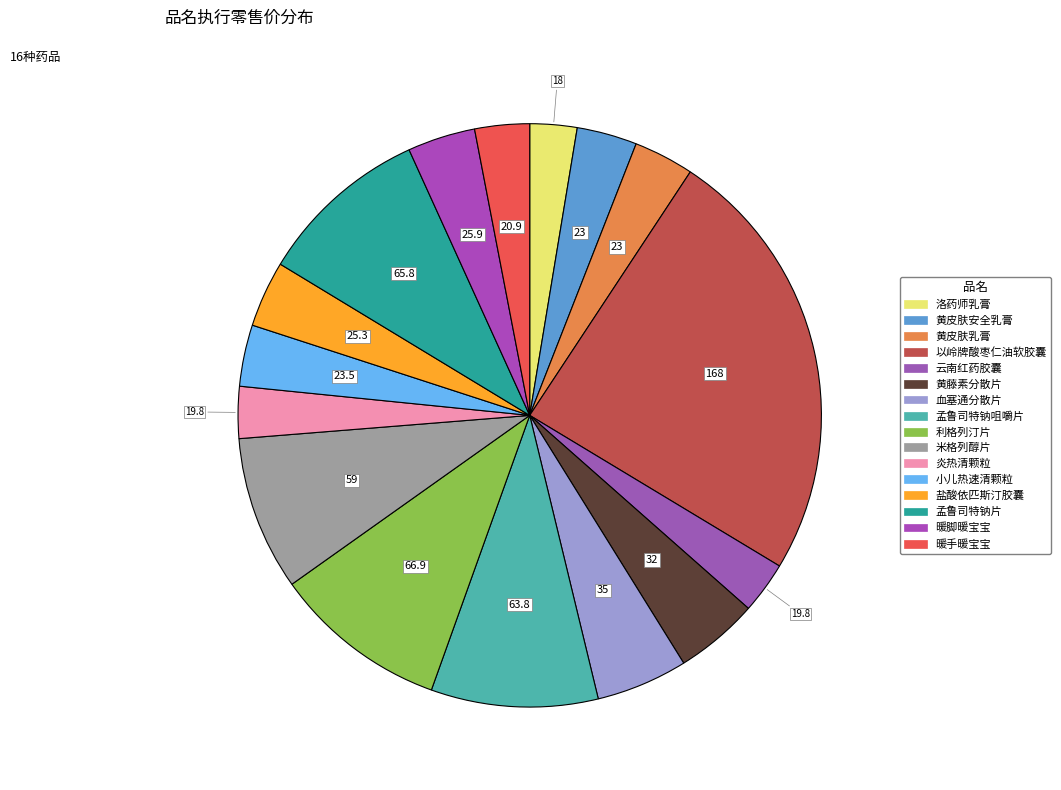

How many segments does this pie chart have?

16